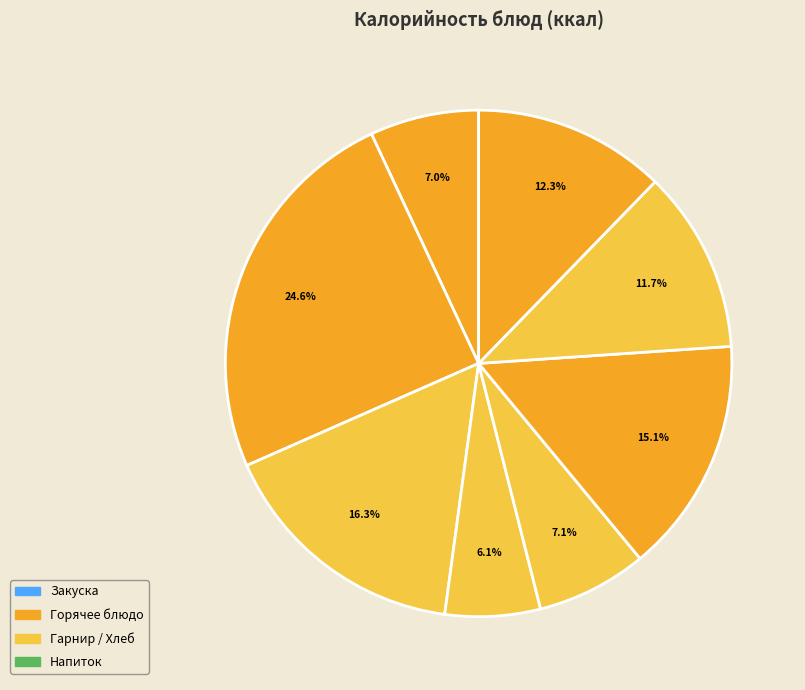

Count the number of slices in the pie.

8